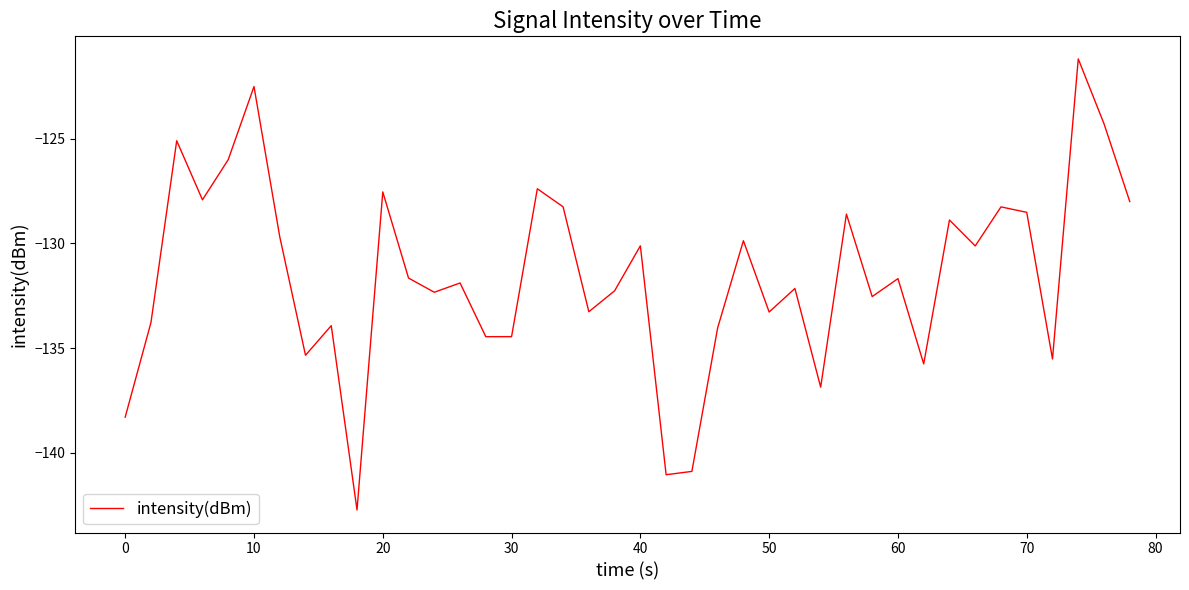

What is the difference between the maximum and minimum values?

21.6